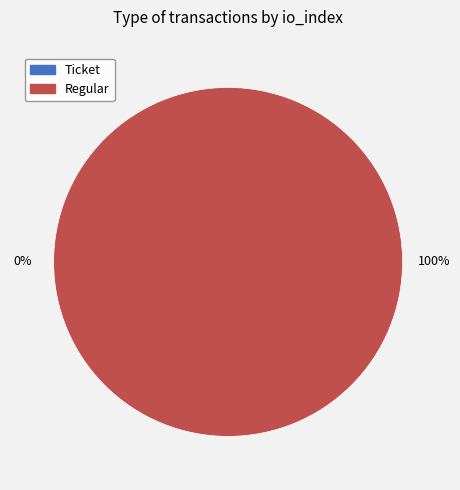

To the nearest percent, what is the combined percentage of Regular and Ticket?

100%